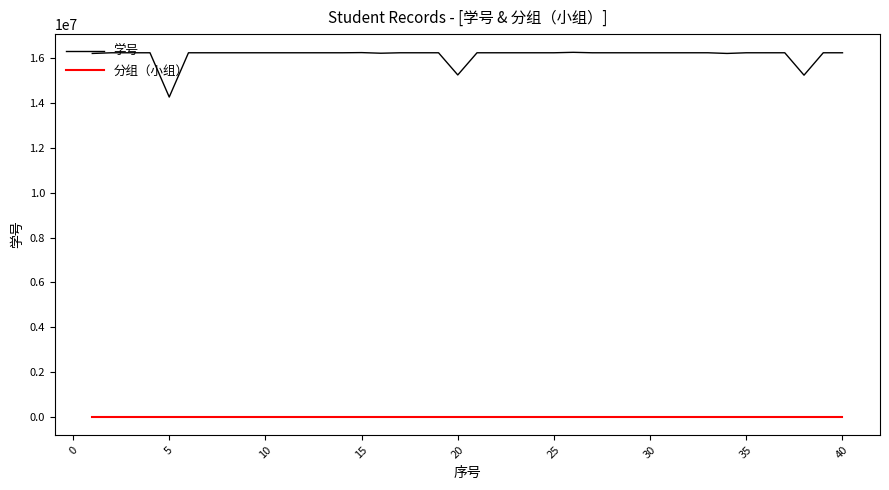

What is the minimum value for 学号?

14274038